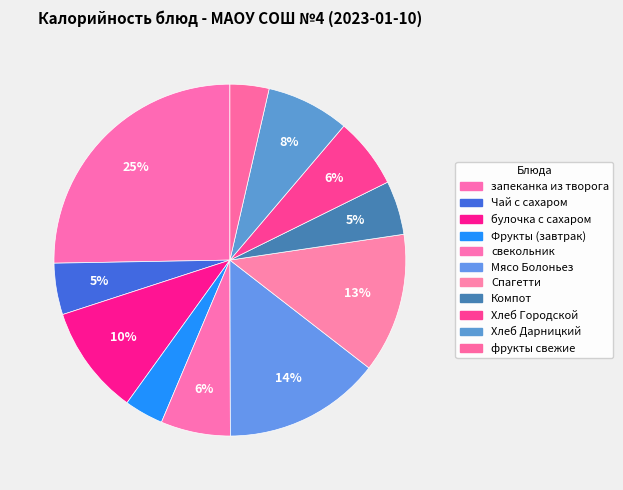

How many segments does this pie chart have?

11